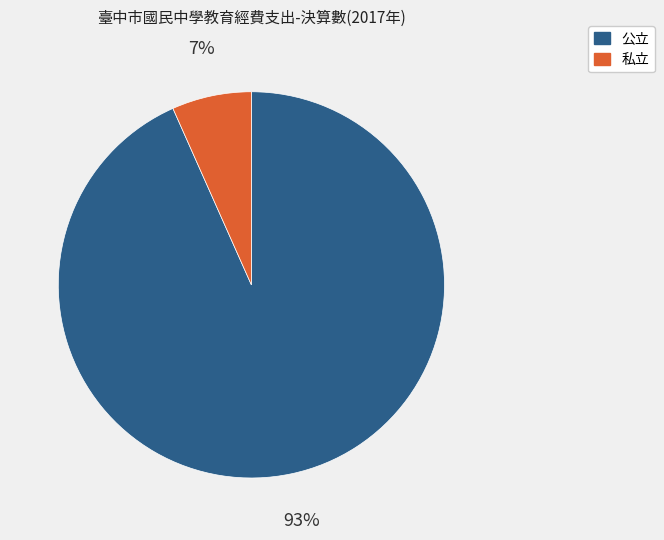

Count the number of slices in the pie.

2